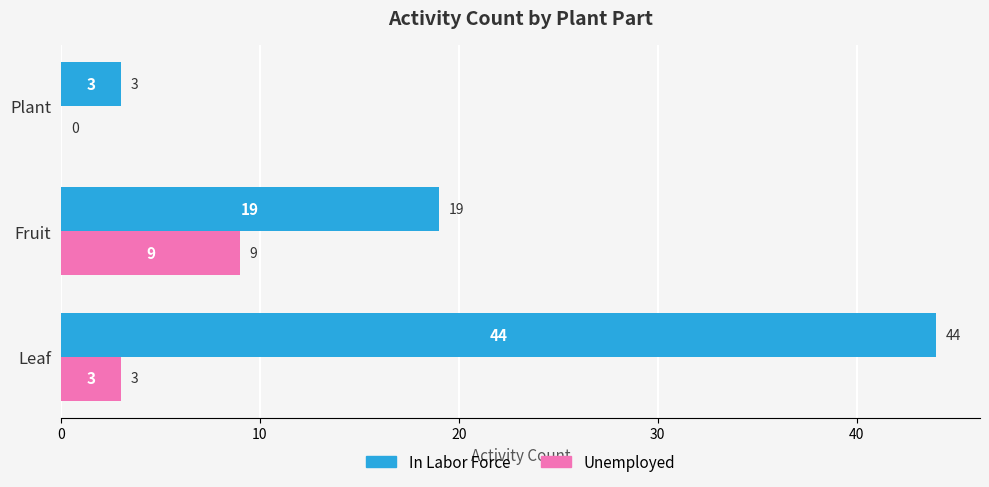

How many distinct data groups are displayed?

2